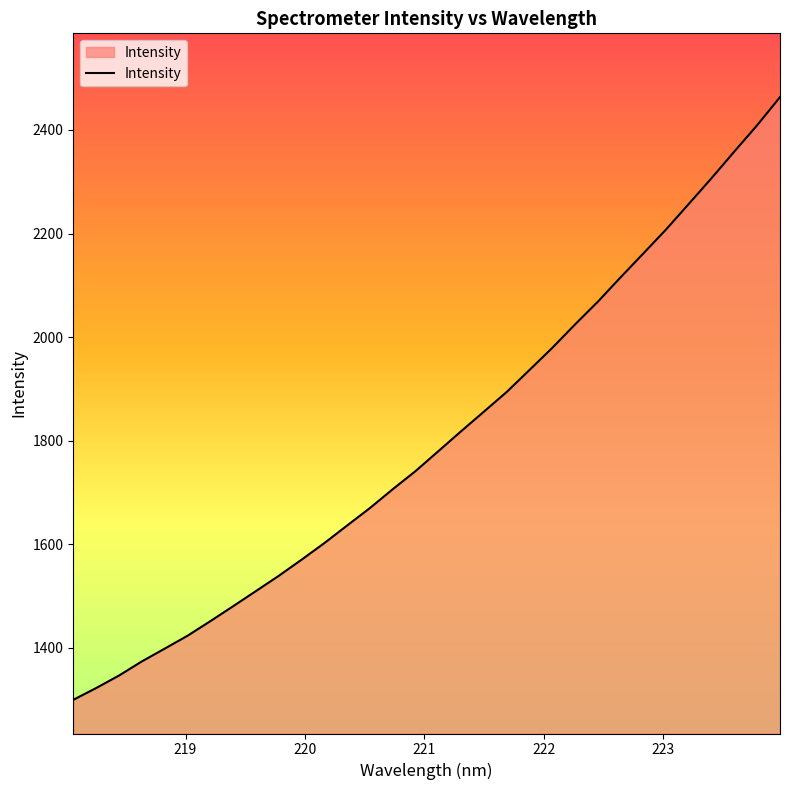

What is the difference between the maximum and minimum values?

1163.8